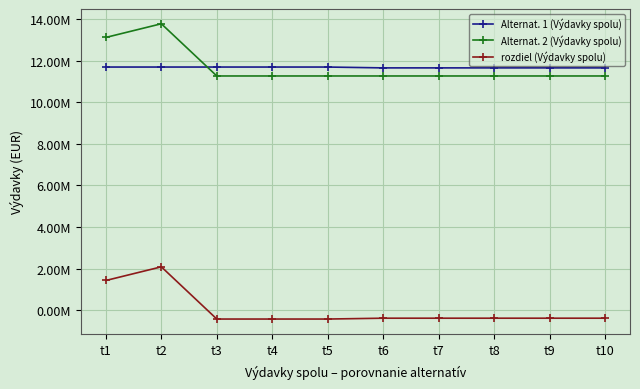

Reading left to right, extract all data points from this chart.

Alternat. 1 (Výdavky spolu): 11703287.2	11703287.2	11703287.2	11703287.2	11703287.2	11662687.2	11662687.2	11662687.2	11662687.2	11662687.2
Alternat. 2 (Výdavky spolu): 13129505.9	13787018.4	11273044.7	11273044.7	11273044.7	11273044.7	11273044.7	11273044.7	11273044.7	11273044.7
rozdiel (Výdavky spolu): 1426218.8	2083731.2	-430242.5	-430242.5	-430242.5	-389642.5	-389642.5	-389642.5	-389642.5	-389642.5